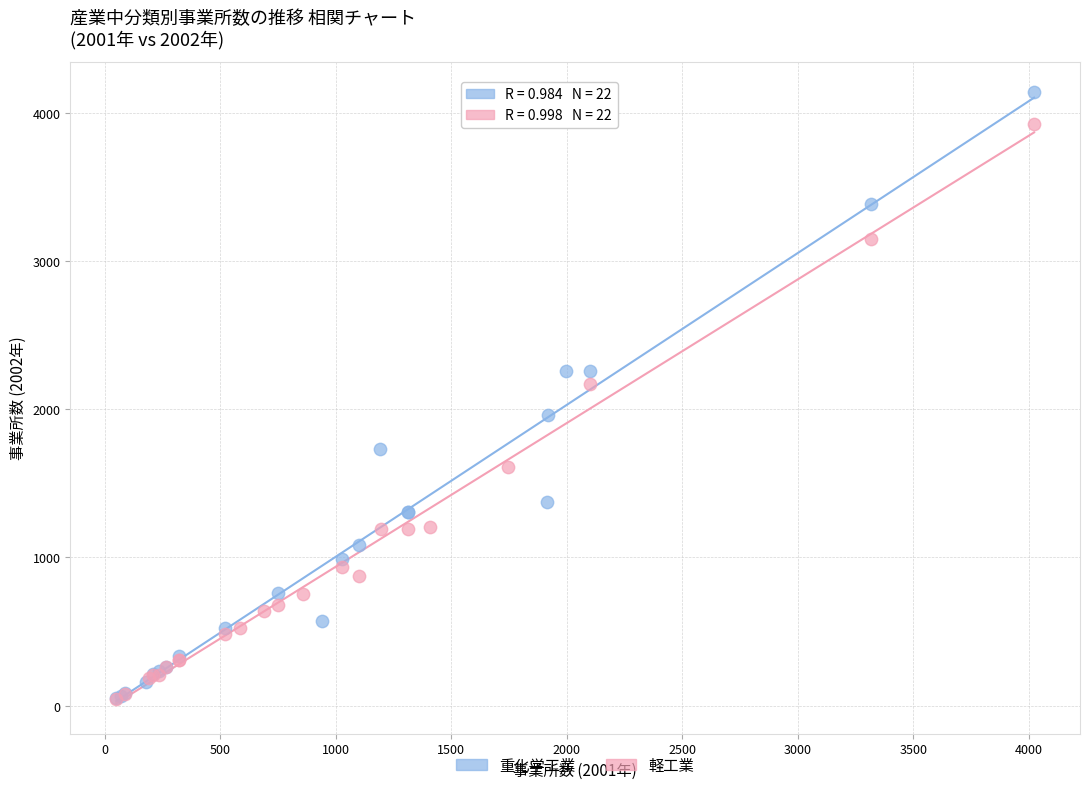

What are all the series names shown in the legend?

重化学工業, 軽工業